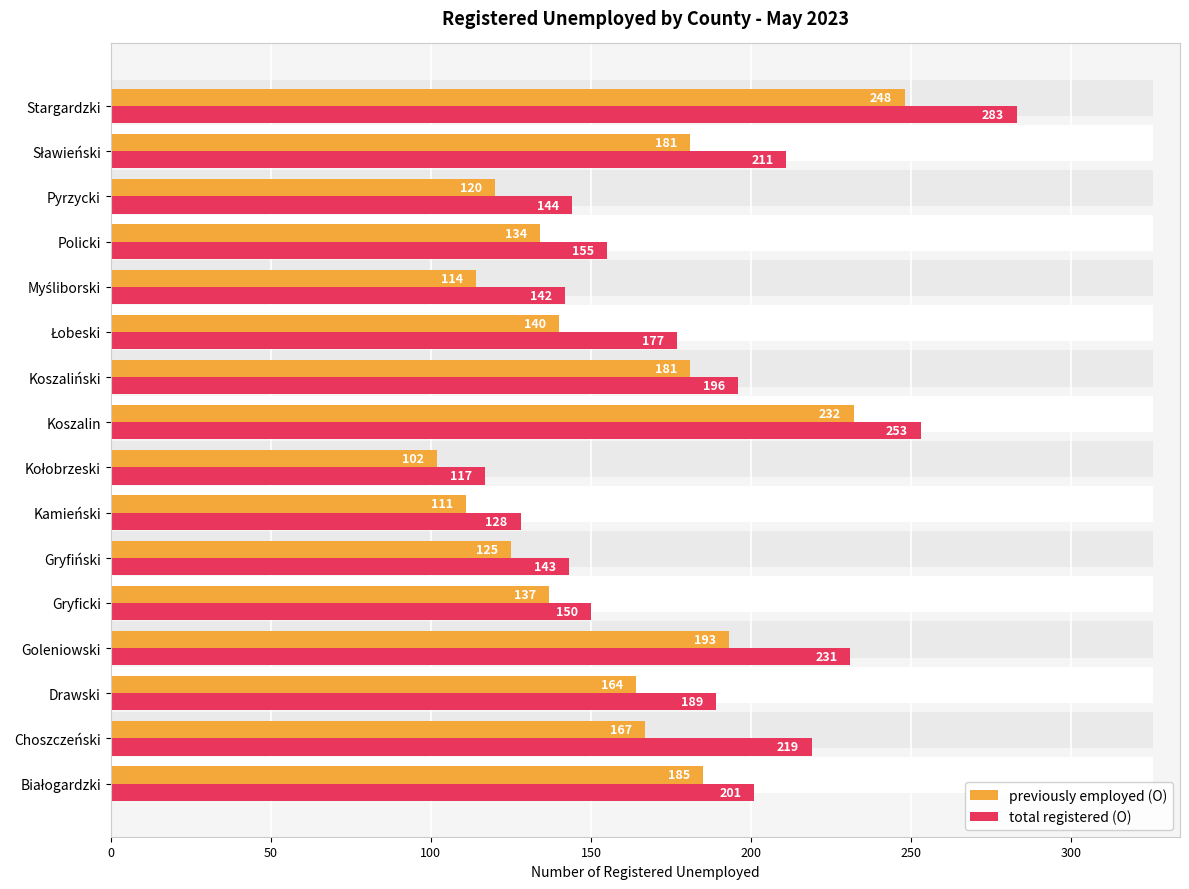

Which series changed the most between Białogardzki and Stargardzki?

total registered (O)